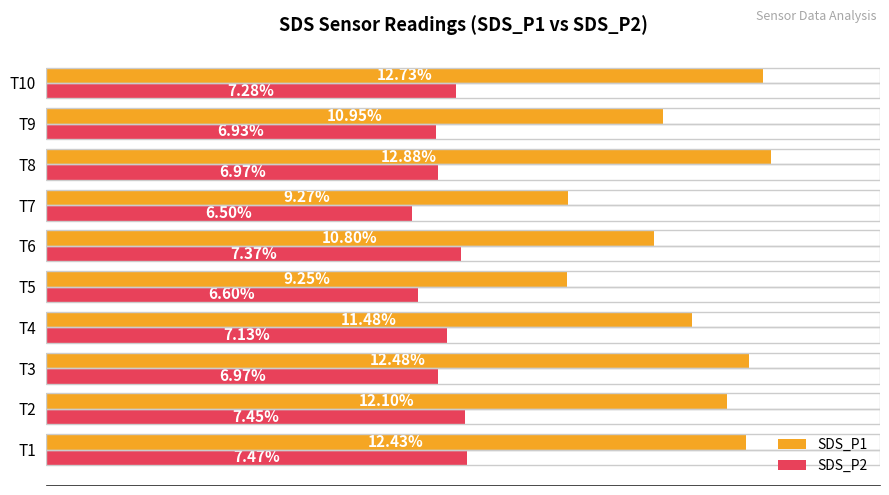

Is the value of SDS_P2 at T1 greater than the value of SDS_P1 at T7?

No